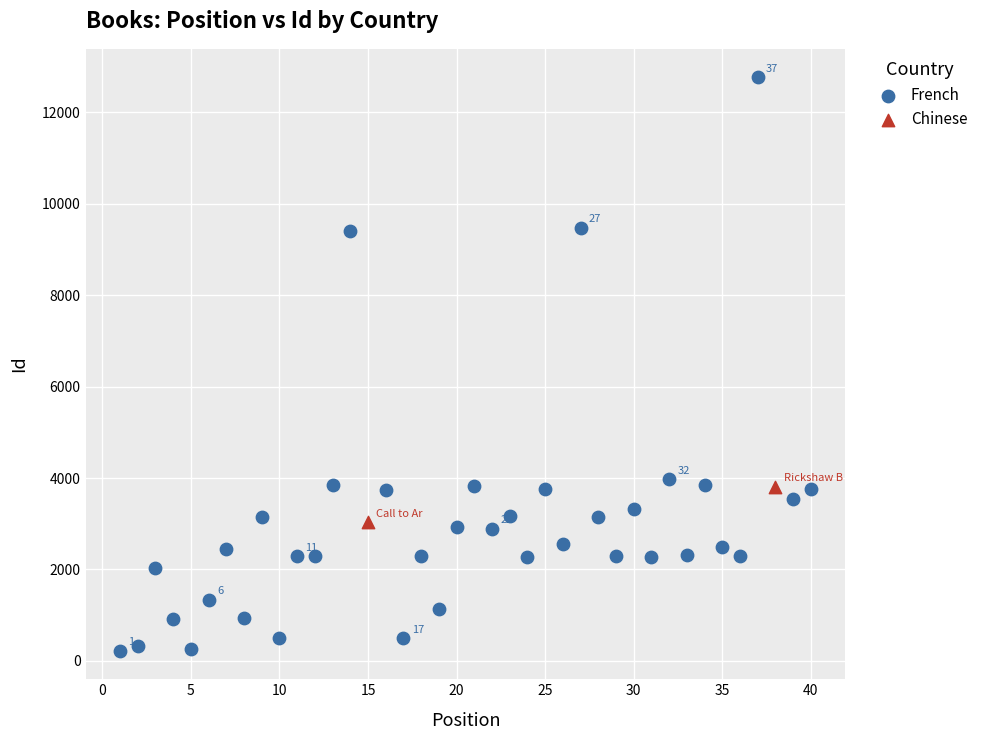

What are all the series names shown in the legend?

French, Chinese